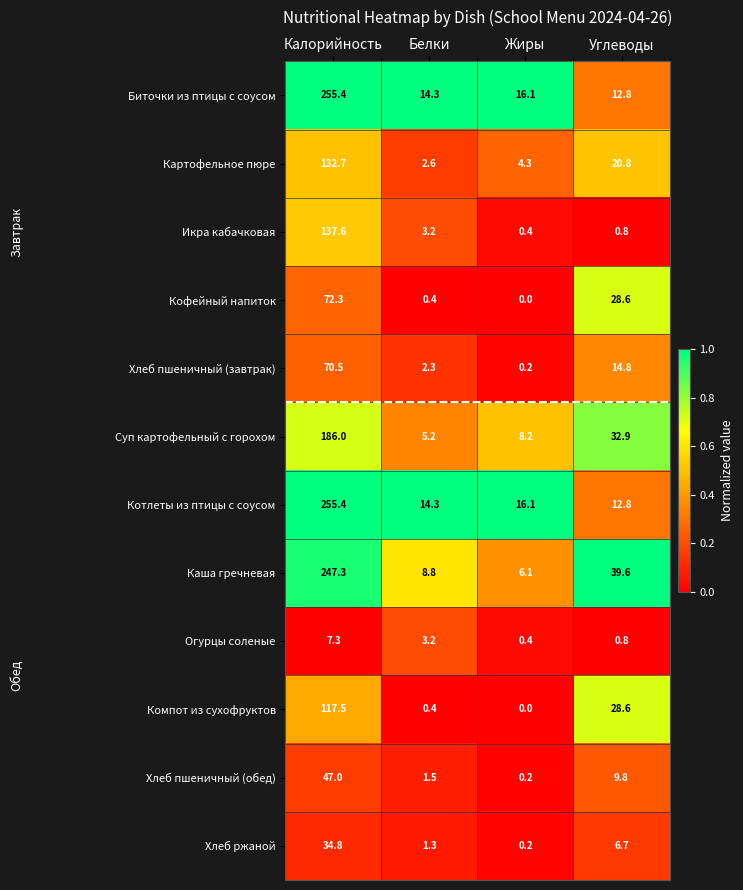

What is the spread (max minus min) of values at Углеводы?

38.8